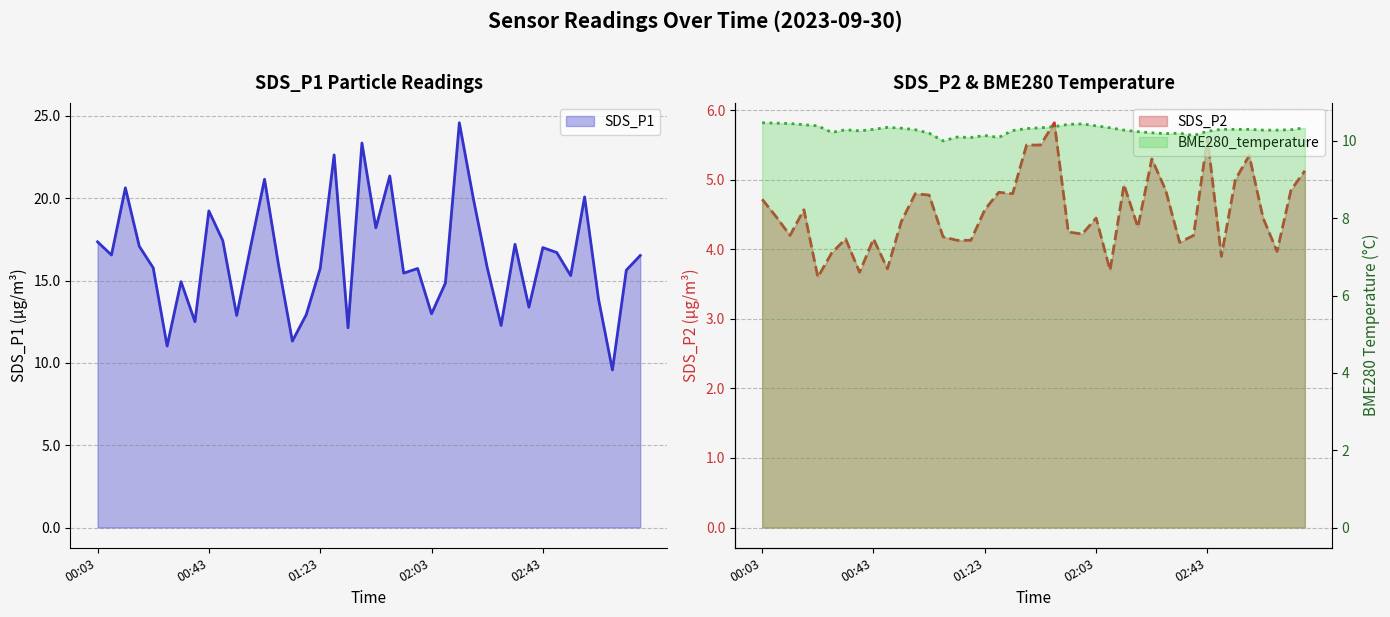

Is the value of SDS_P1 at 00:03 greater than the value of BME280_temperature at 01:38?

Yes